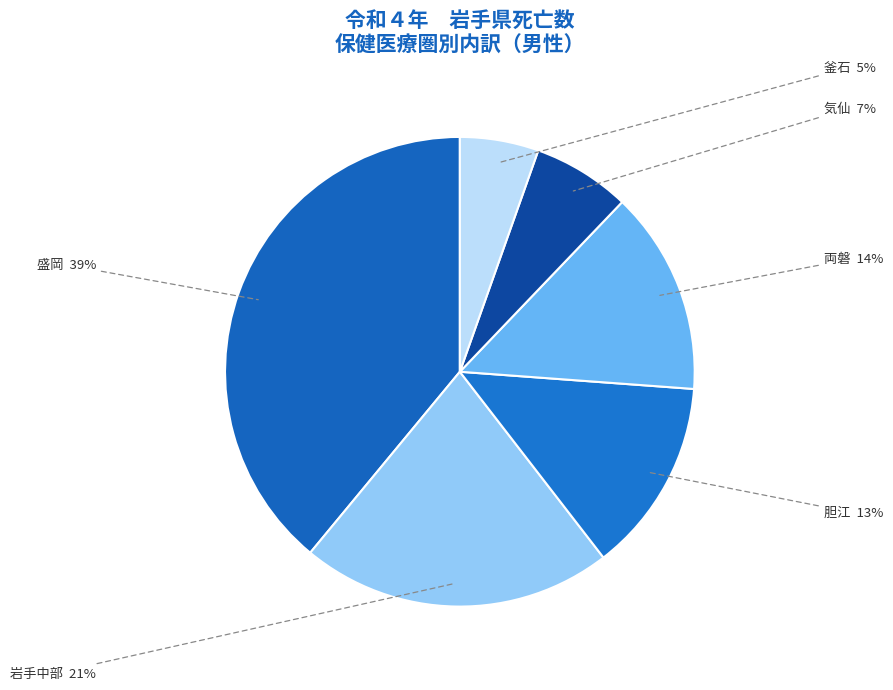

Is the sum of 岩手中部 and 盛岡 greater than half?

Yes